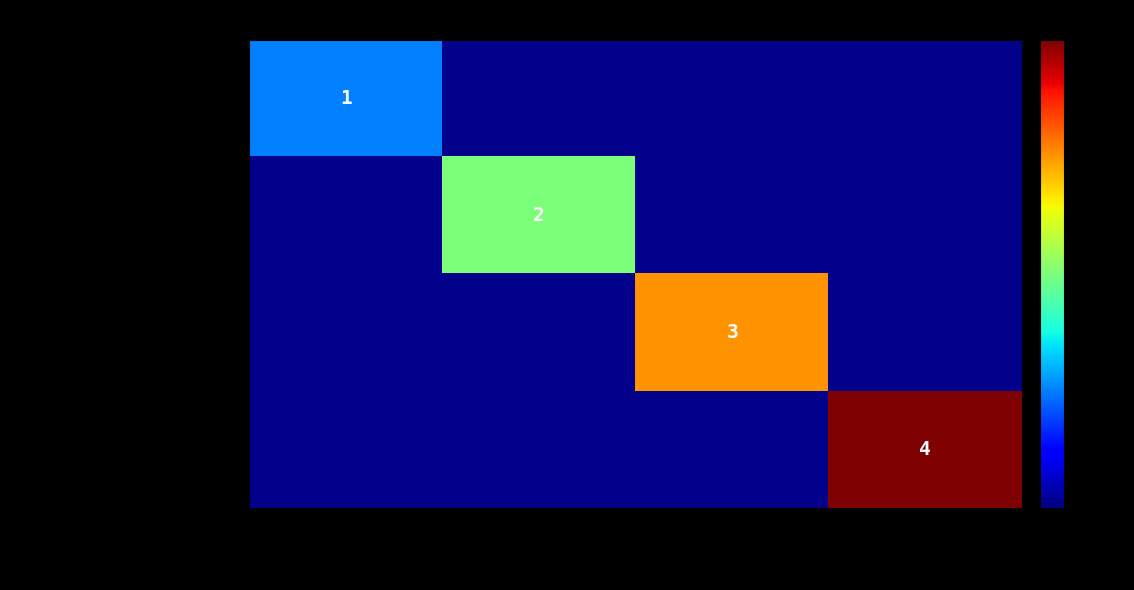

Which label corresponds to the largest value in the chart?

00